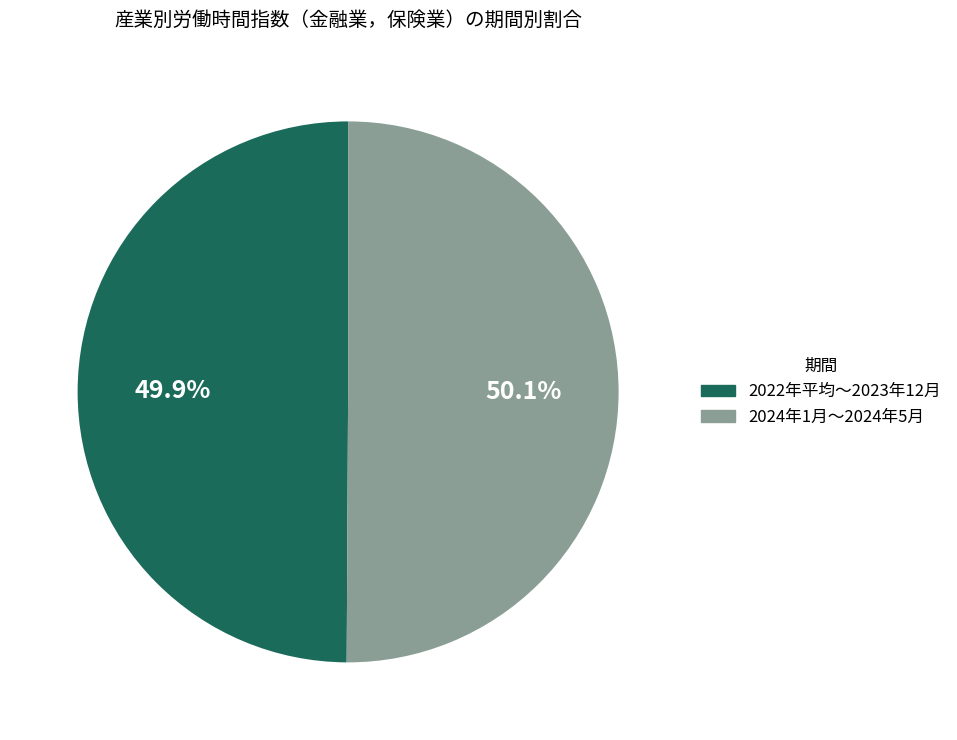

To the nearest percent, what is the difference between the largest and smallest slice percentages?

0%